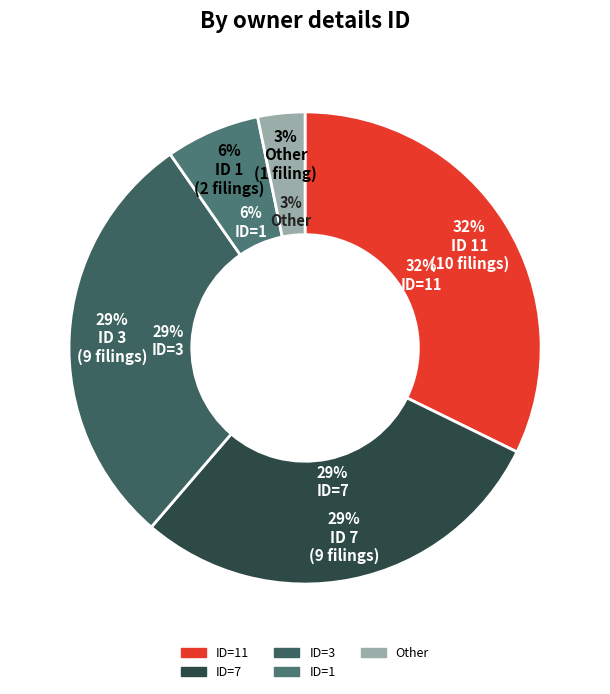

Approximately how many times larger is the value at rptOwnerDetailsId=11 compared to rptOwnerDetailsId=3?

1.1